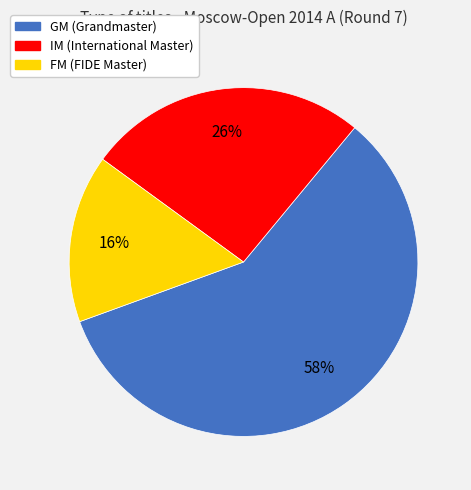

What is the ratio of the value at FM to the value at IM?

0.6